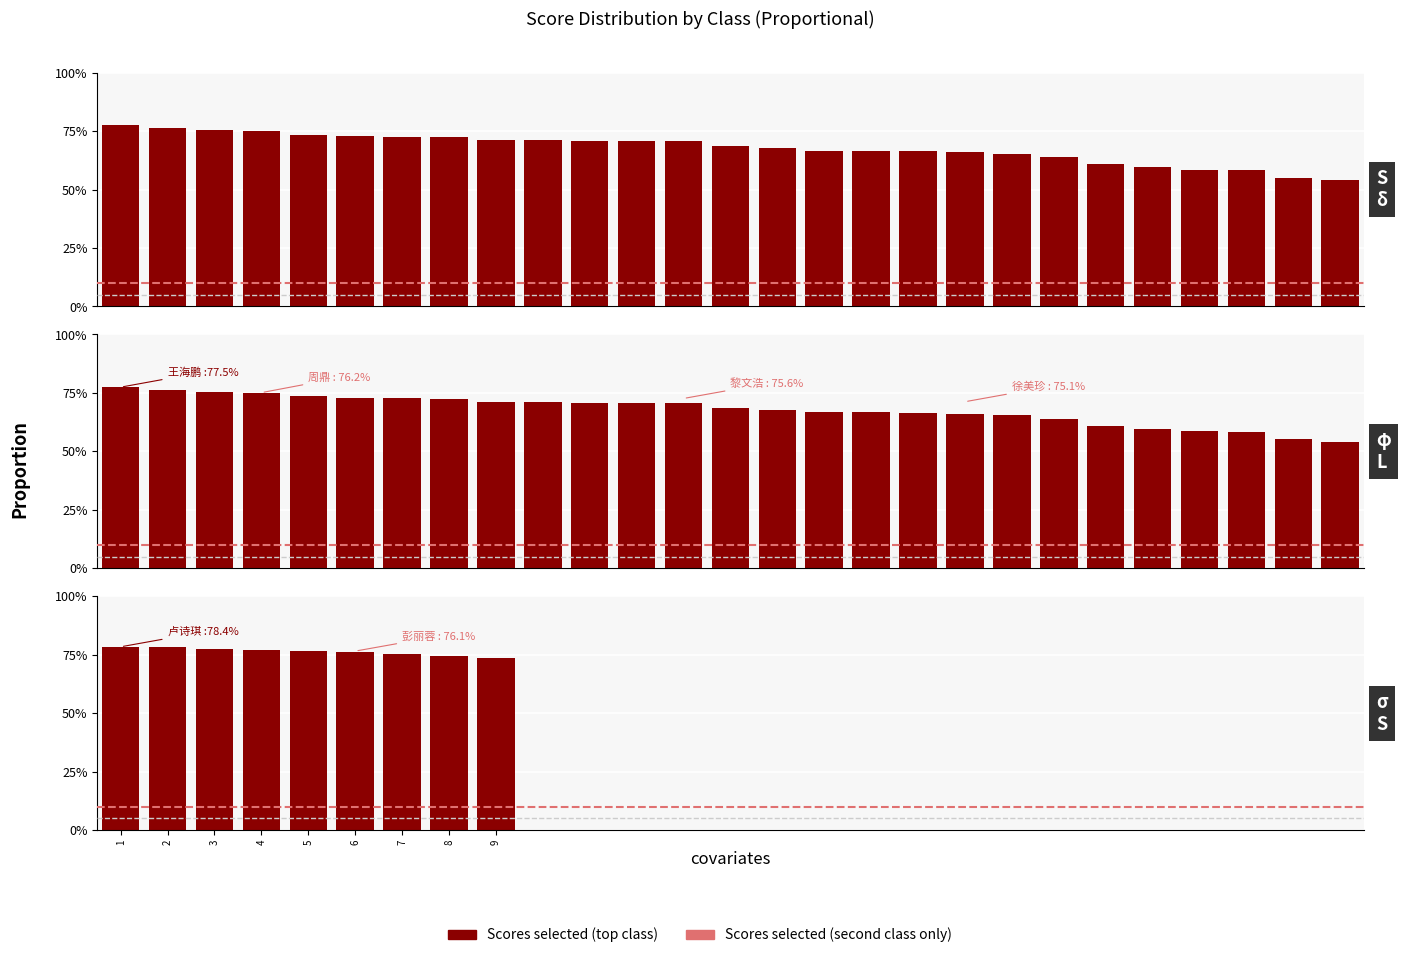

Are the bars grouped side by side (vs. stacked)?

No